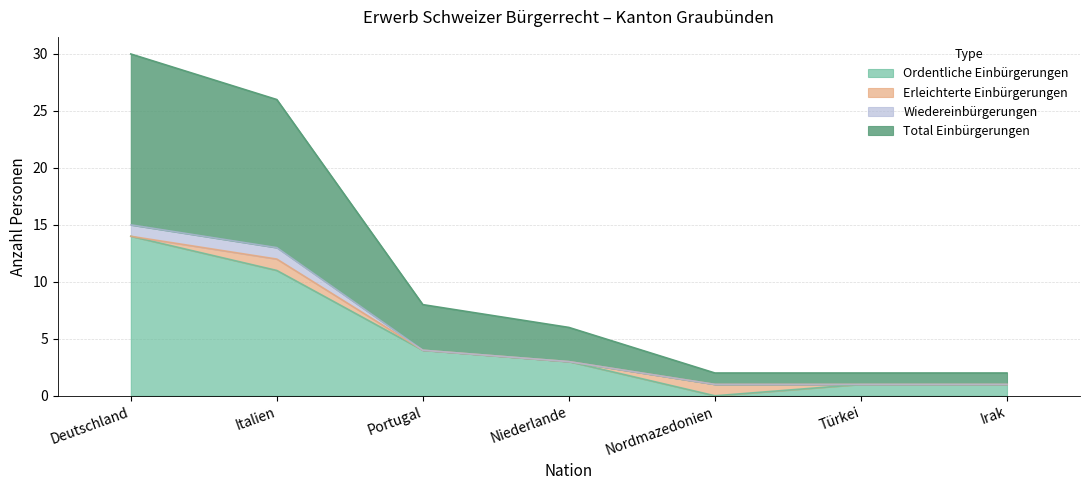

At which category does the chart reach its peak across all series?

Deutschland